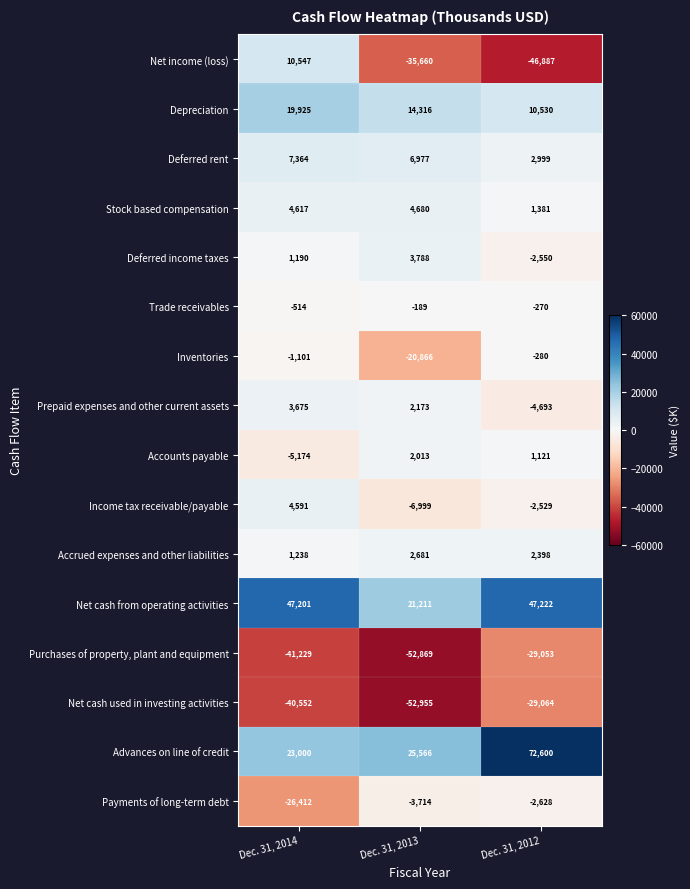

At which label does Deferred rent first exceed 6977?

Dec. 31, 2014